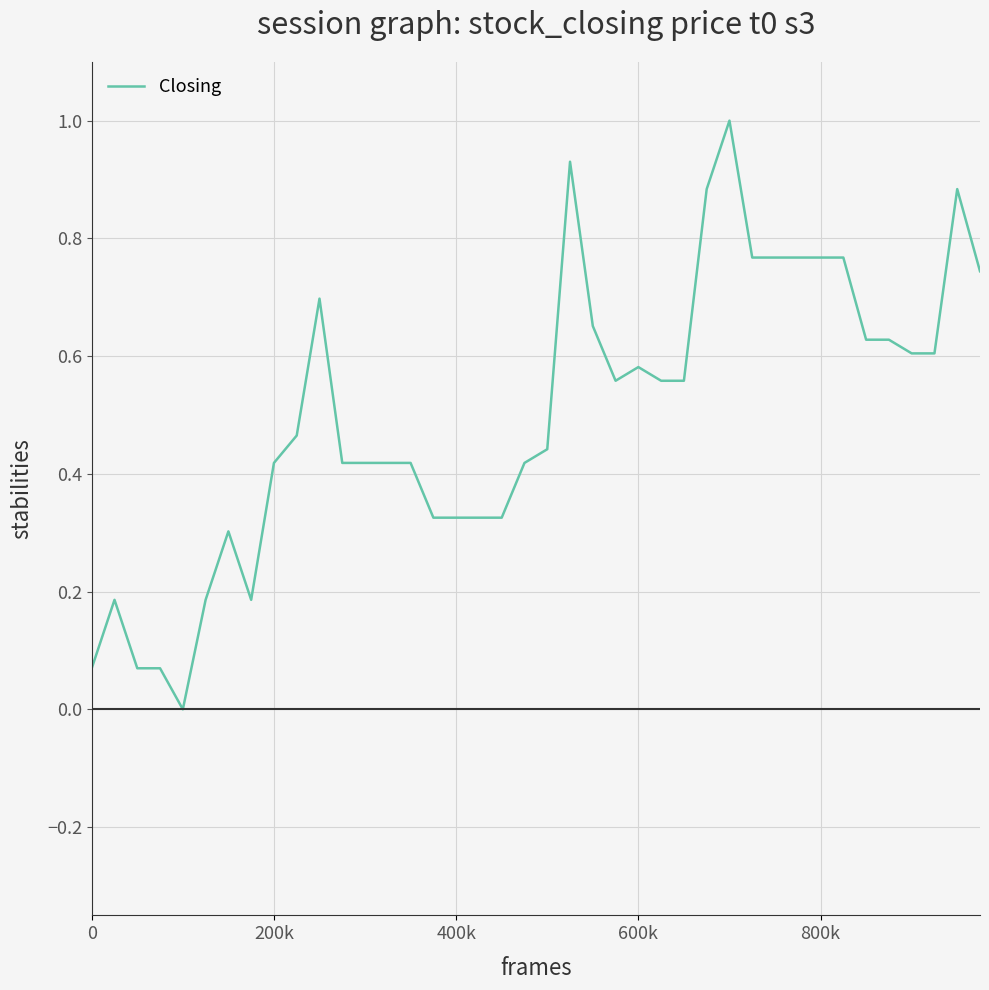

What is the difference between the maximum and minimum values?

1.0